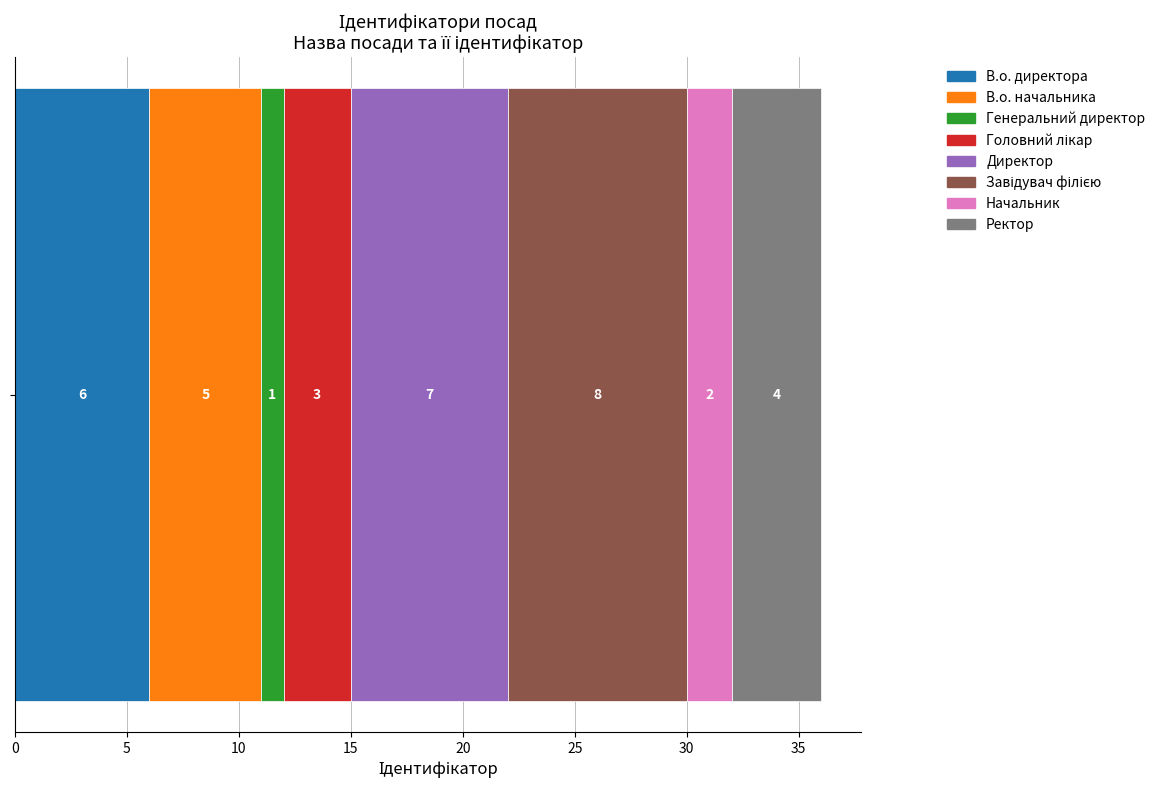

What is the minimum value for В.о. директора?

6